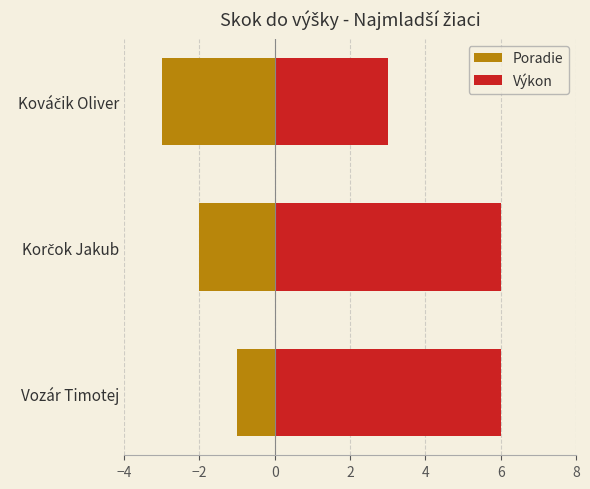

What is the sum of all Poradie values?

-6